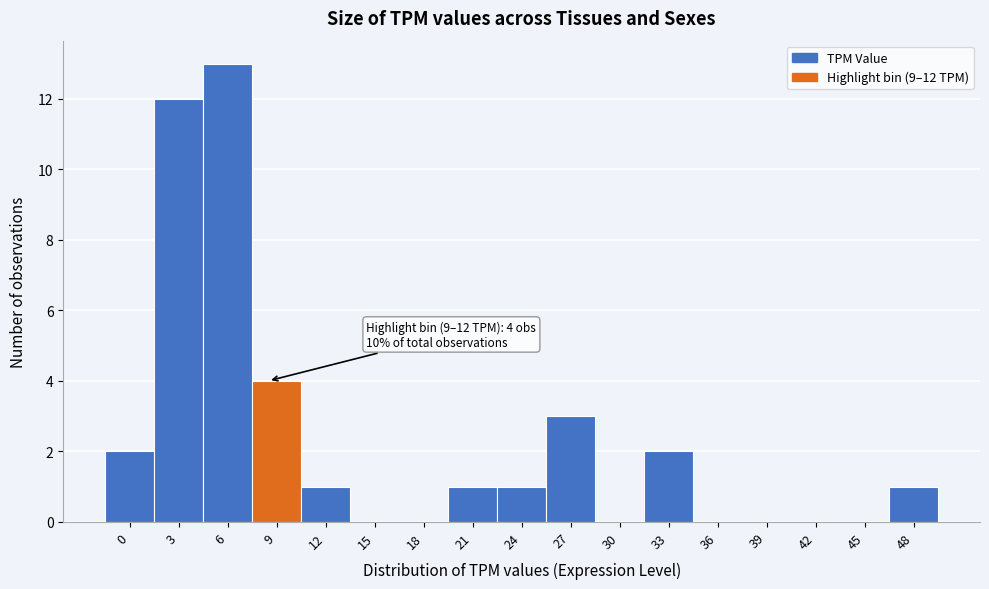

Reading left to right, list all the values displayed in this chart.

0=2	3=12	6=13	9=4	12=1	15=0	18=0	21=1	24=1	27=3	30=0	33=2	36=0	39=0	42=0	45=0	48=1